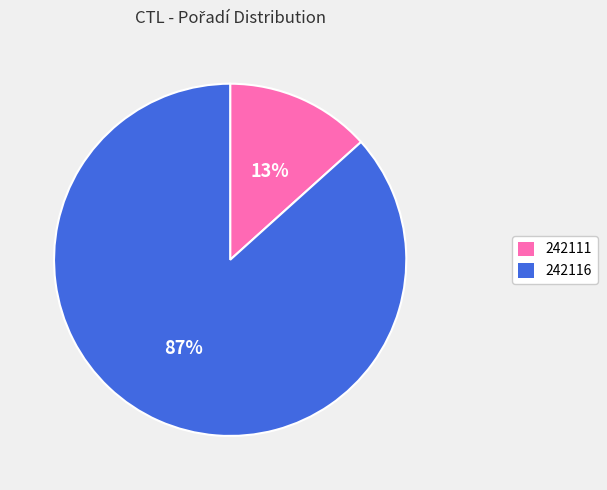

Combined, do 242111 and 242116 account for over 50%?

Yes